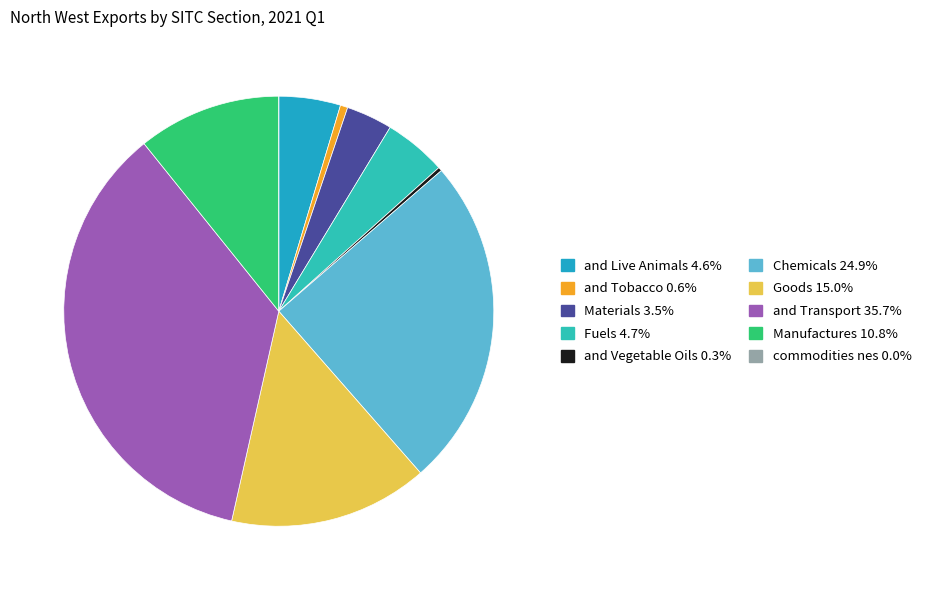

Which slice is the largest?

7 Machinery and Transport